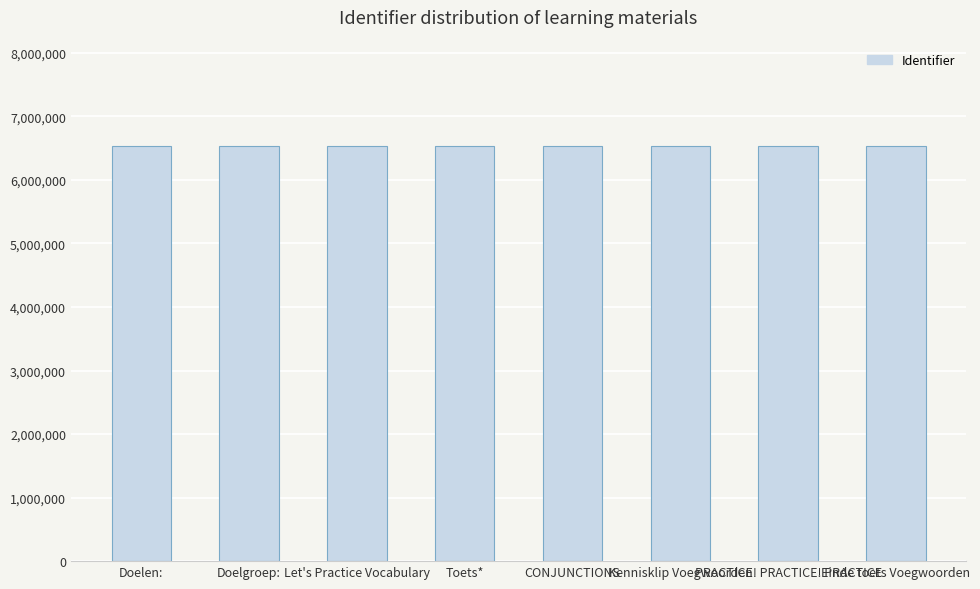

How many categories are shown in the chart?

8